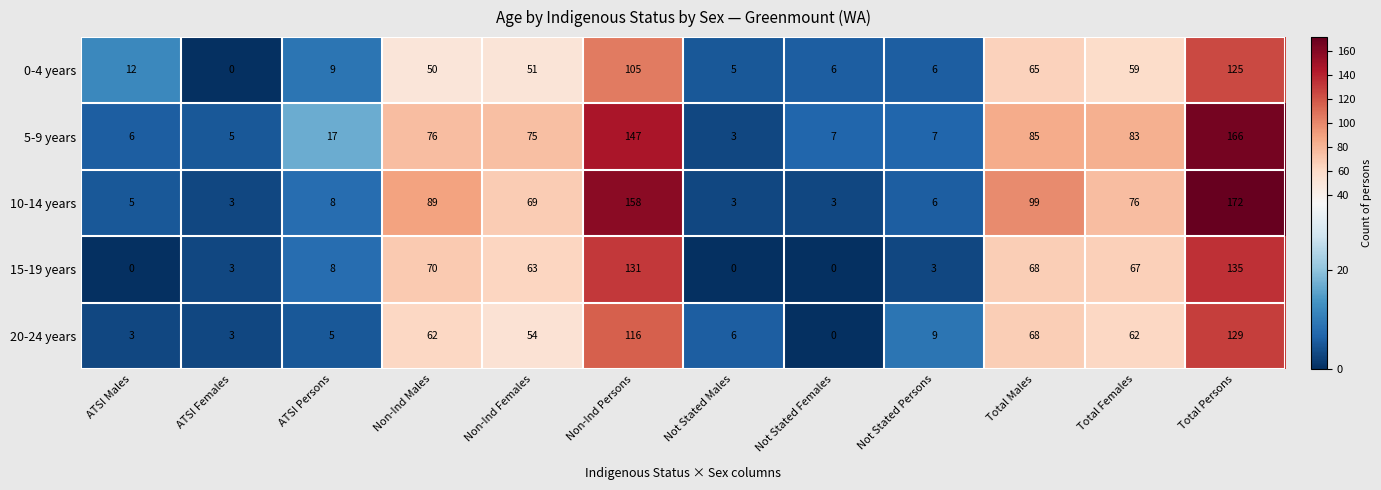

What is the total value across all series at Not Stated Males?

17